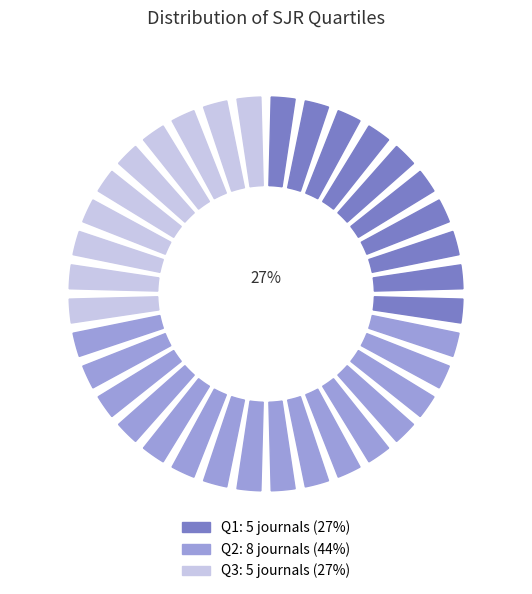

Count the number of slices in the pie.

3